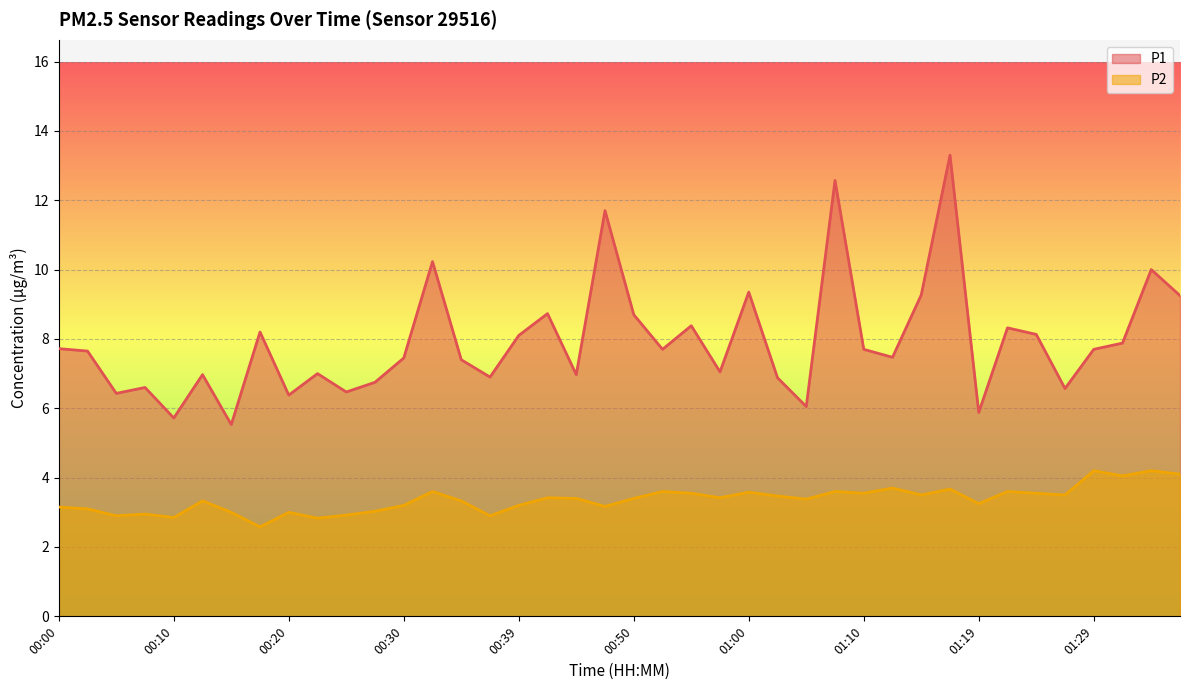

Is it true that P1 equals 7.7 at 01:10?

True